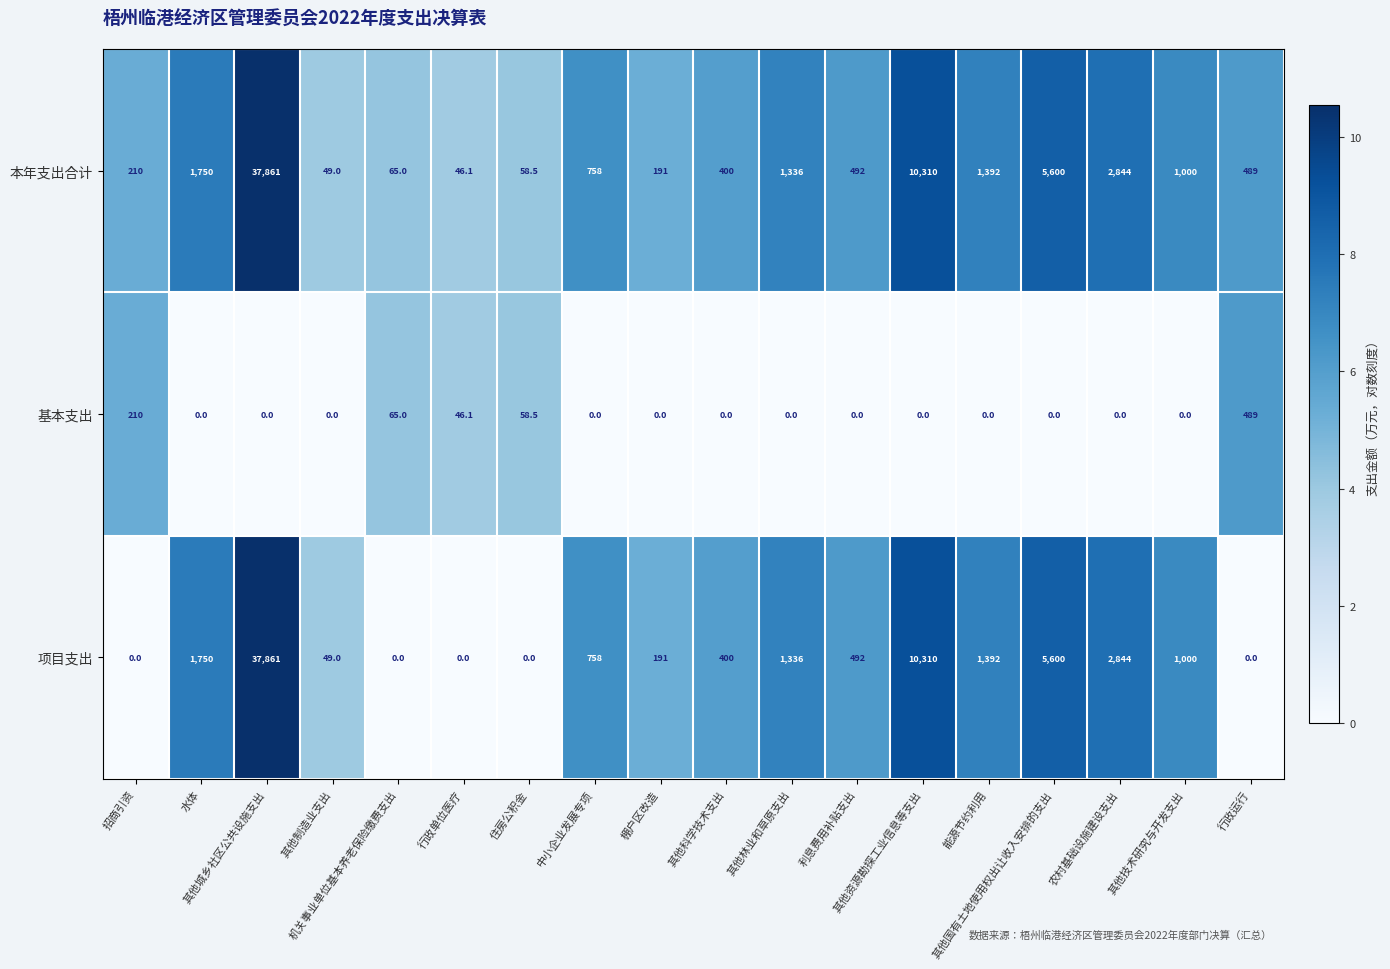

What is the average value of the 本年支出合计 series?

3602.9